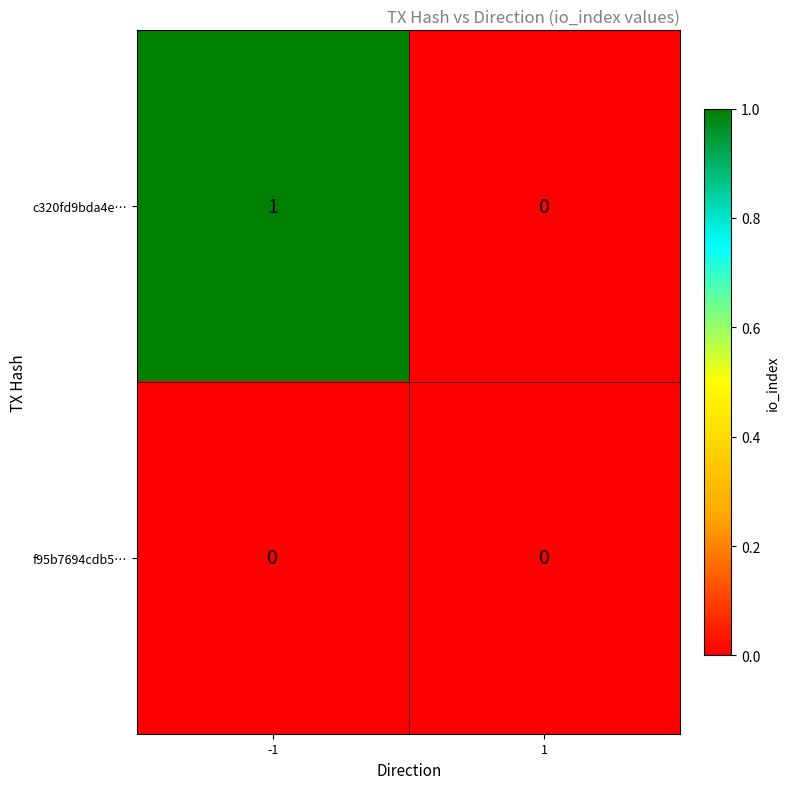

Which series changed the most between -1 and 1?

c320fd9bda4e…